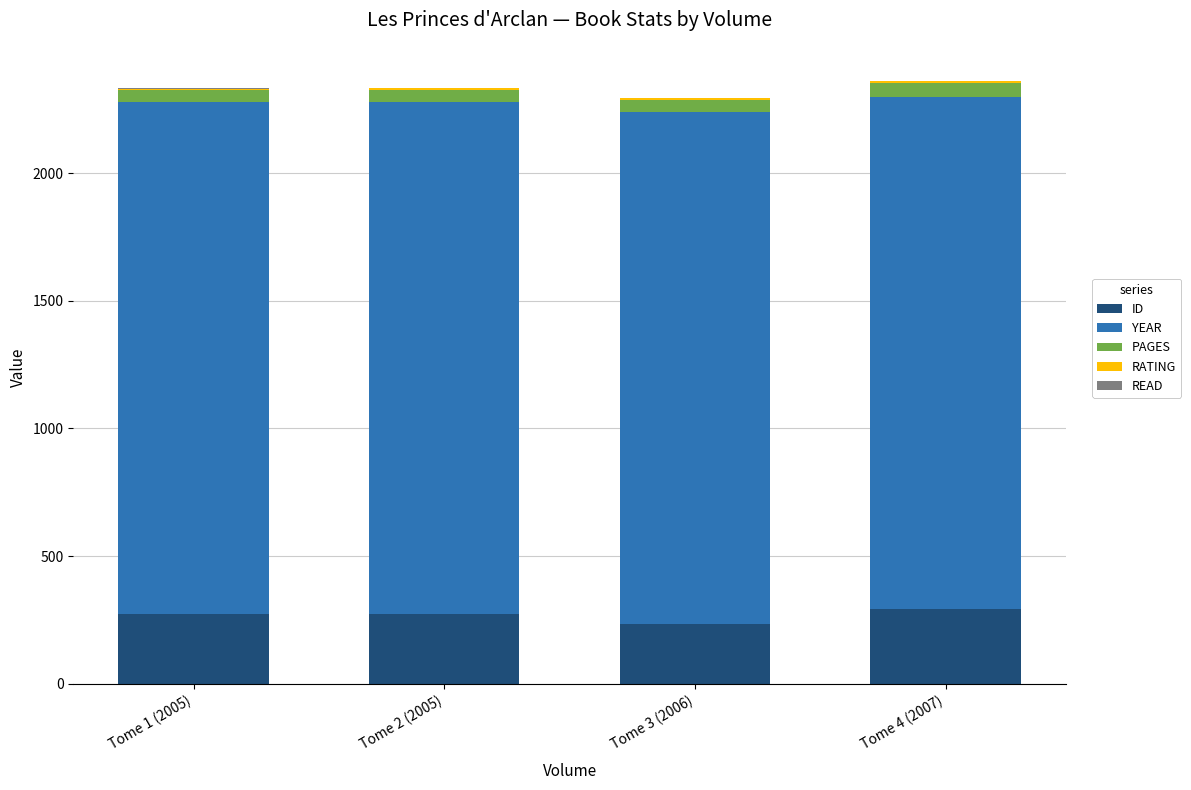

True or false: ID has a value of 470 at Tome 1 (2005).

False